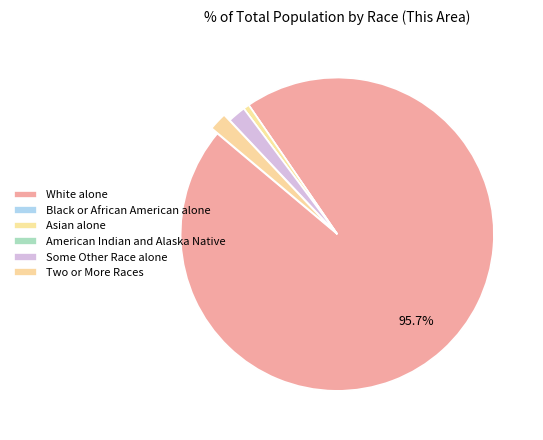

What percentage is NOT represented by Some Other Race alone?

98.1%